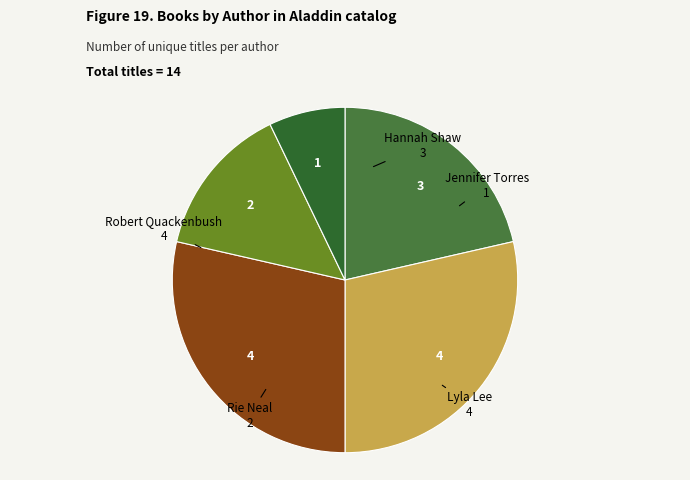

How many segments does this pie chart have?

5